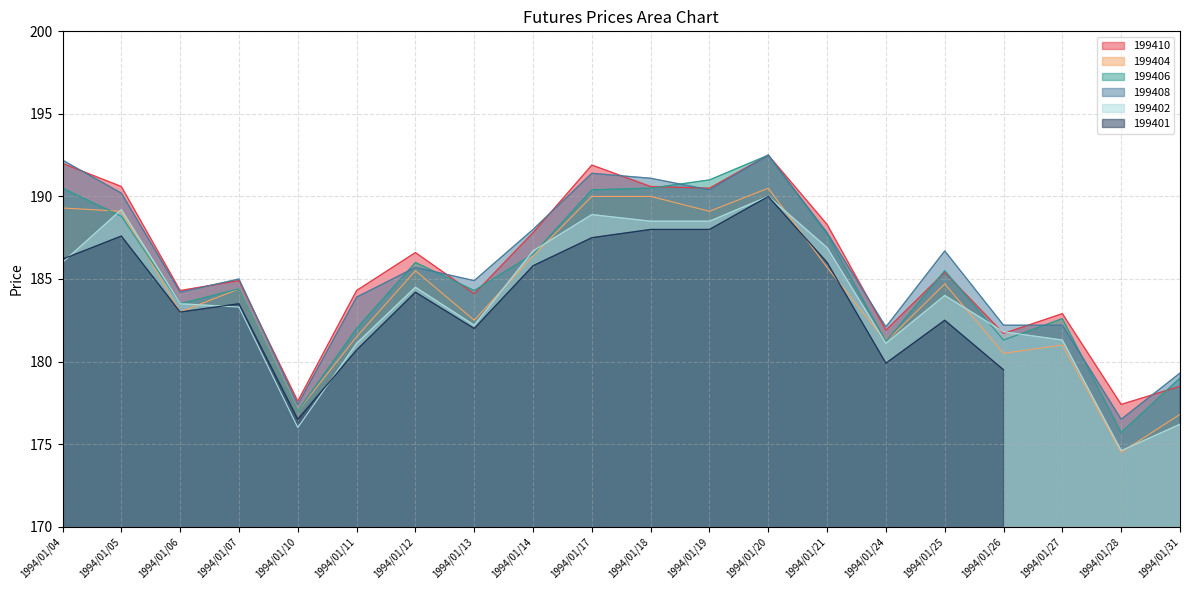

Which category has the lowest value in the 199402 series?

1994/01/28